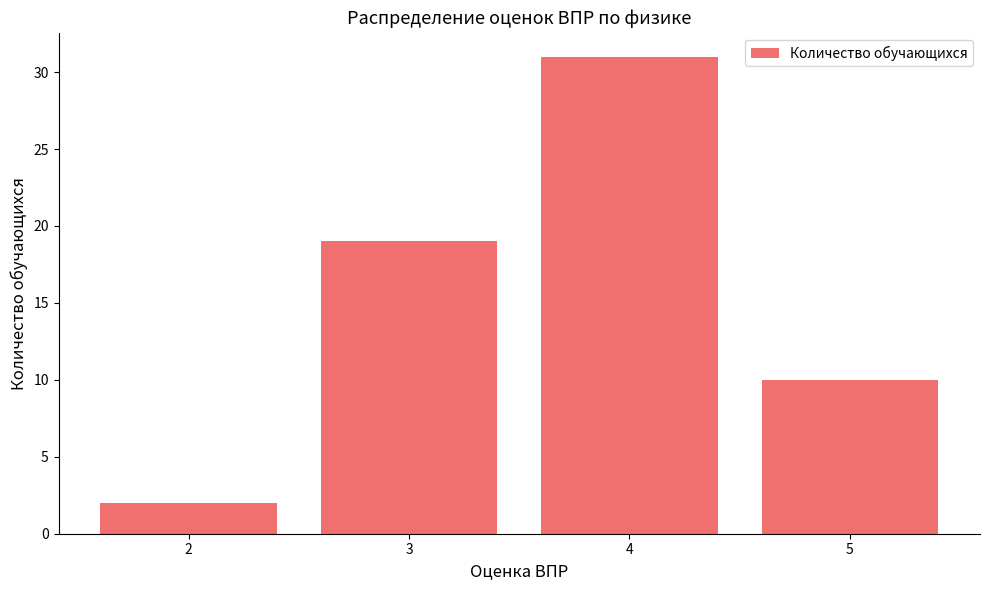

Rank the categories by value from lowest to highest.

2, 5, 3, 4